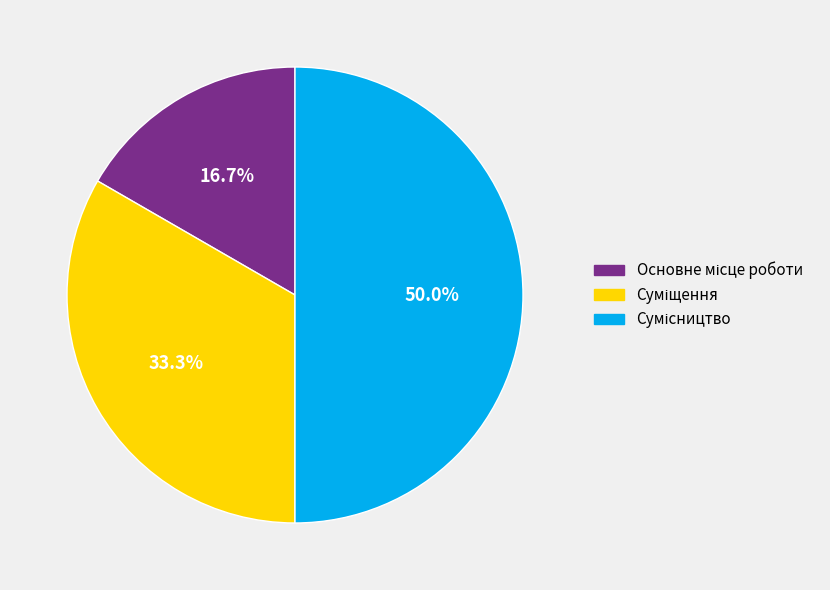

Which category has the smallest portion of the pie?

Основне місце роботи